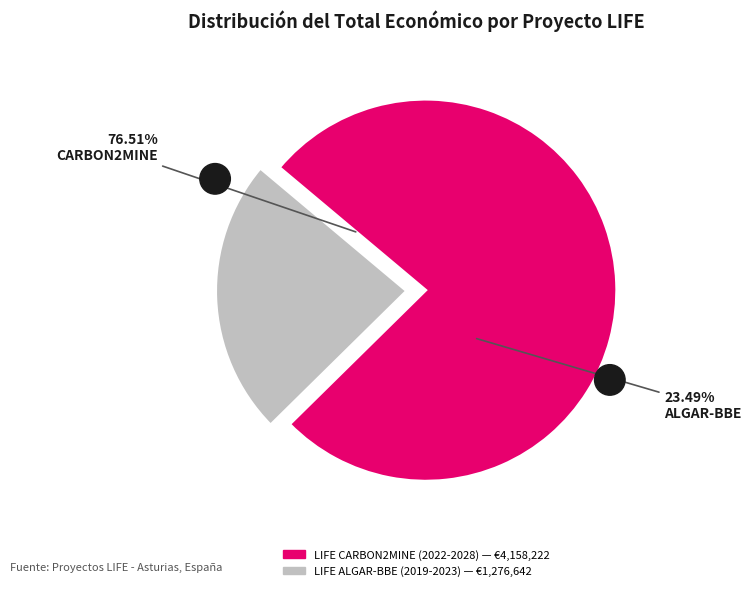

To the nearest percent, what percentage of the pie is LIFE CARBON2MINE (2022-2028)?

77%